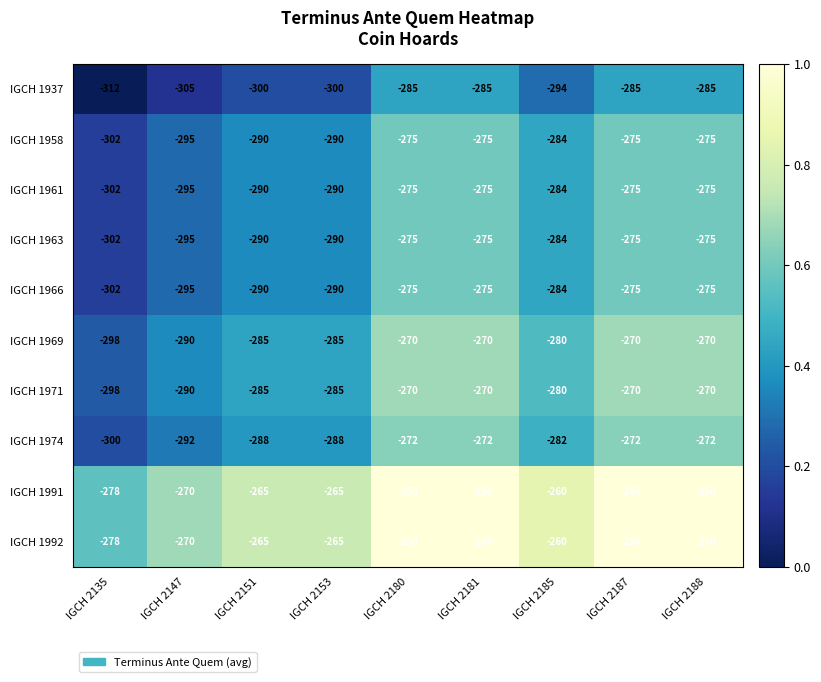

Is the value of IGCH 1958 at IGCH 2188 greater than the value of IGCH 1974 at IGCH 2151?

Yes